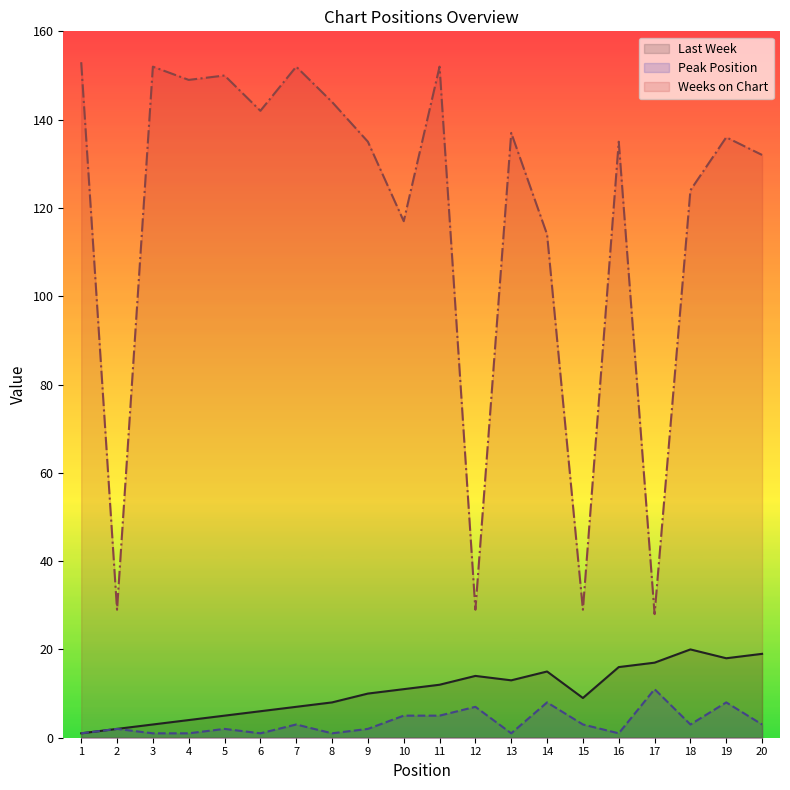

At which label does Peak Position first exceed 3?

10